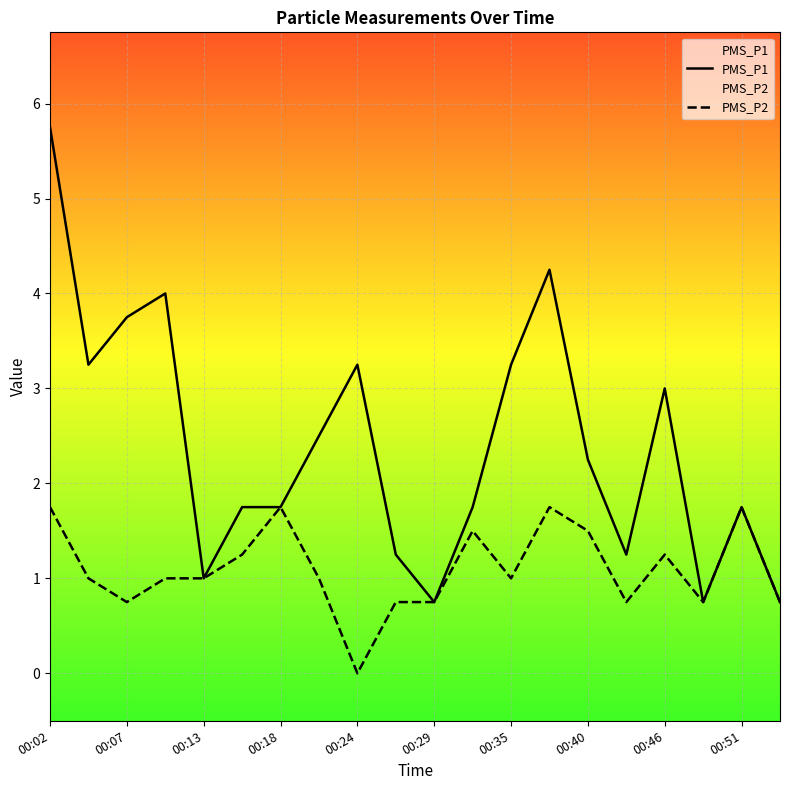

The PMS_P2 series shows 0.8 at 17. True or false?

True